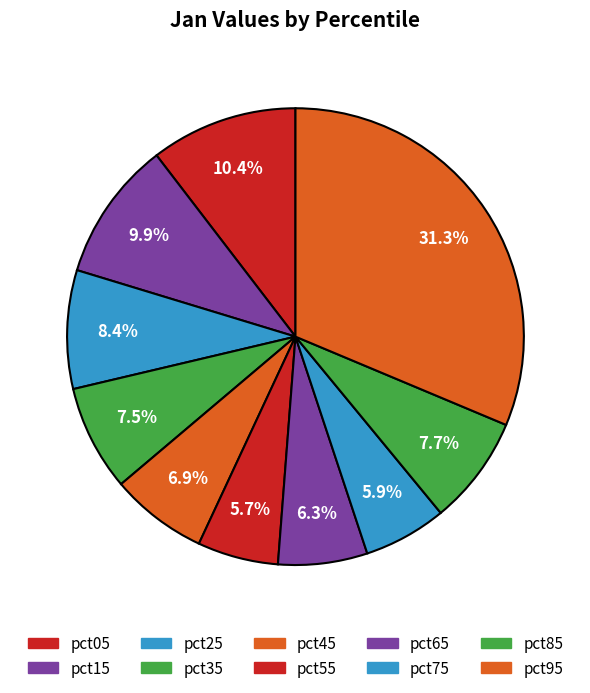

Do pct25 and pct35 together represent more than half of the pie?

No